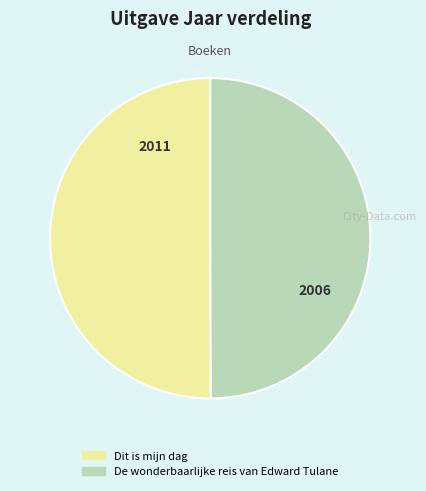

Approximately how many times larger is the value at Dit is mijn dag compared to De wonderbaarlijke reis van Edward Tulane?

1.0